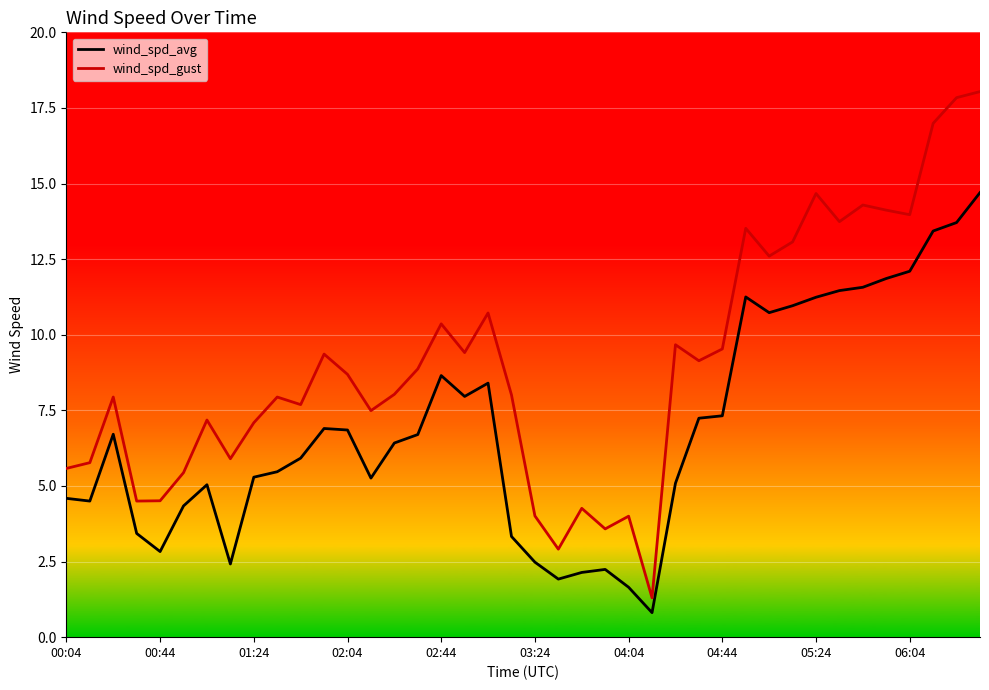

Which series has the largest total across all categories?

wind_spd_gust